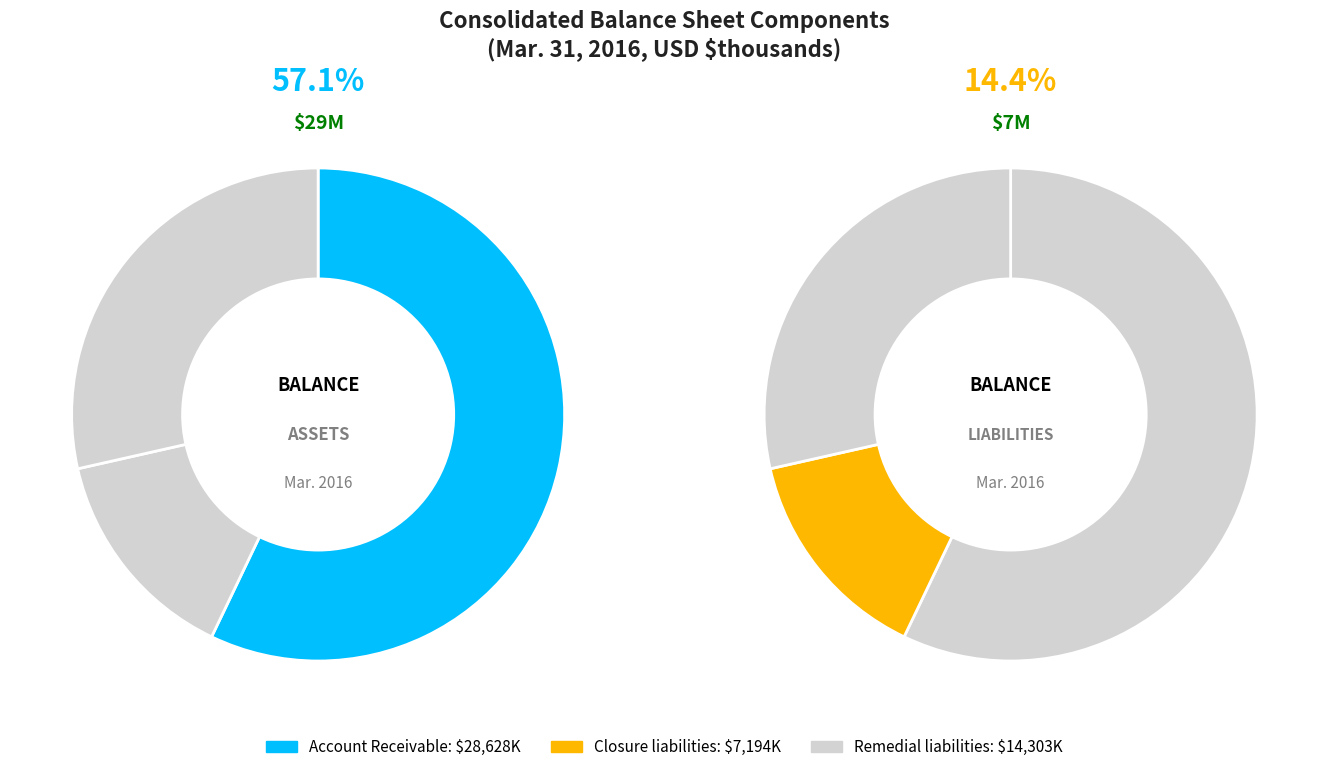

What portion of the pie excludes Closure liabilities?

85.6%